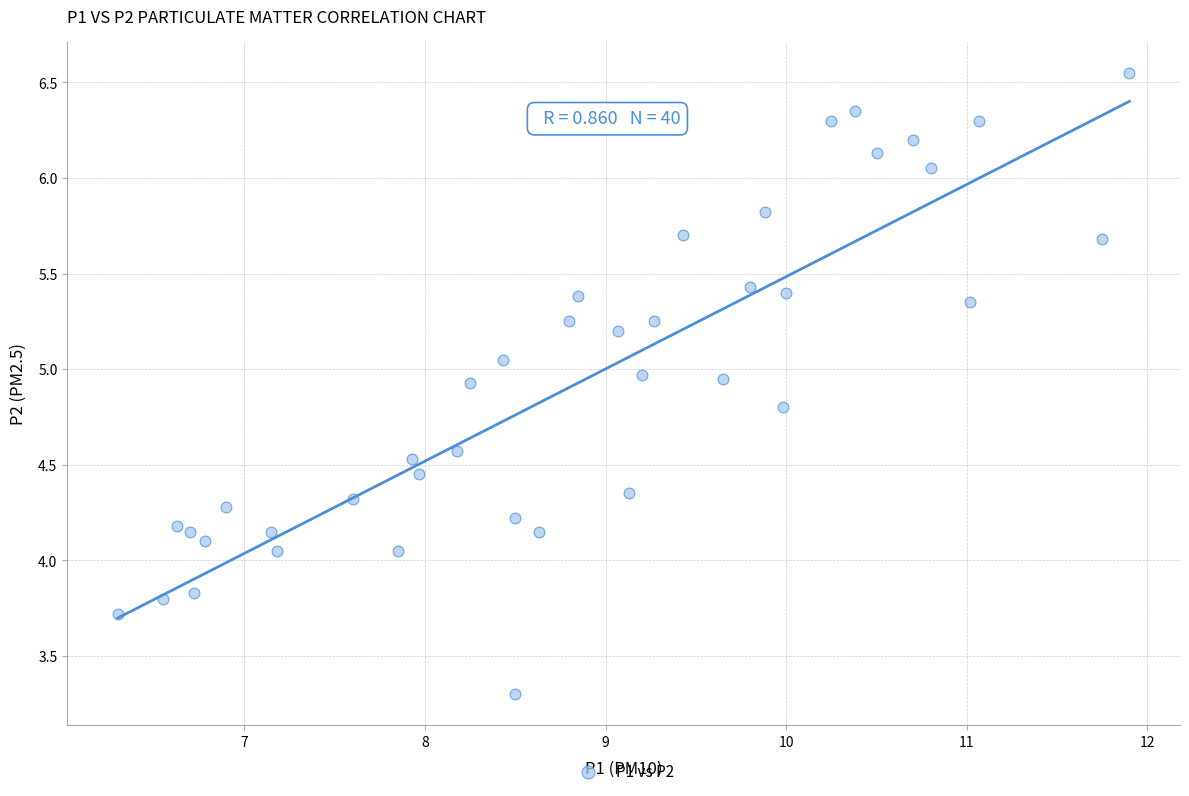

What is the range of X values (max minus min)?

5.6